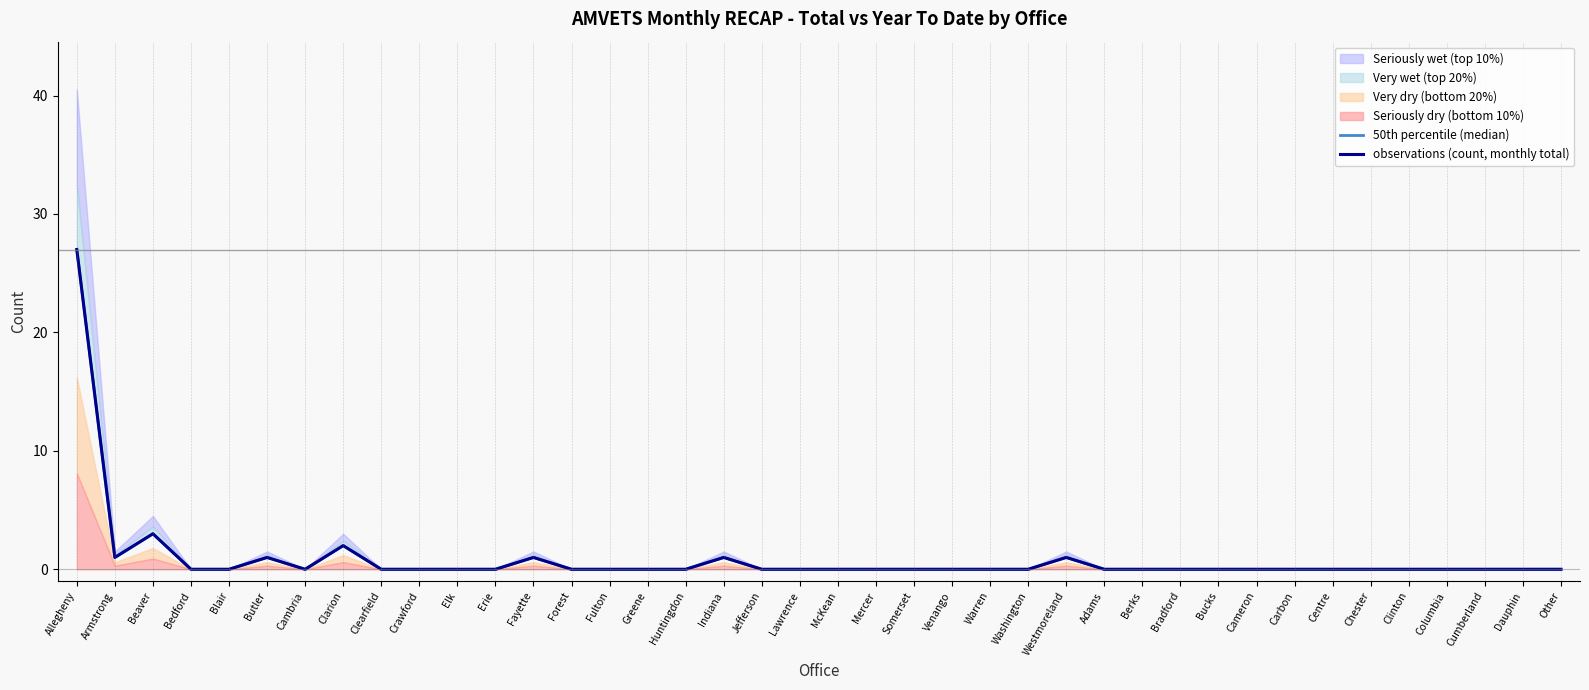

What is the sum of all 50th percentile (median) values?

37